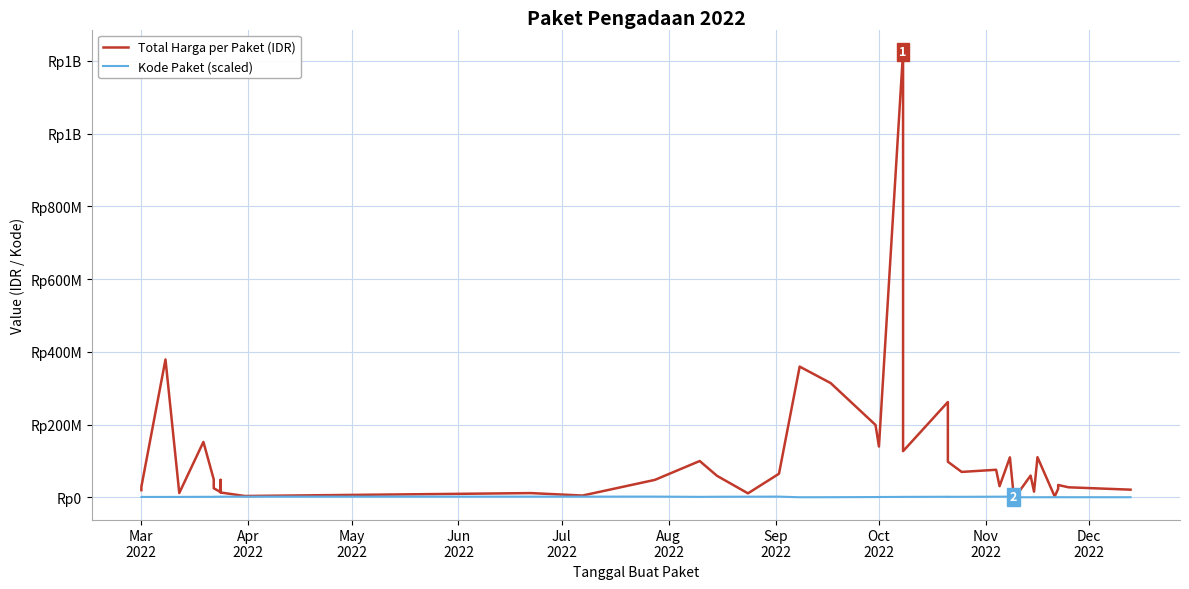

The value of Kode Paket (scaled) at Jun
2022 is 1354517. True or false?

True